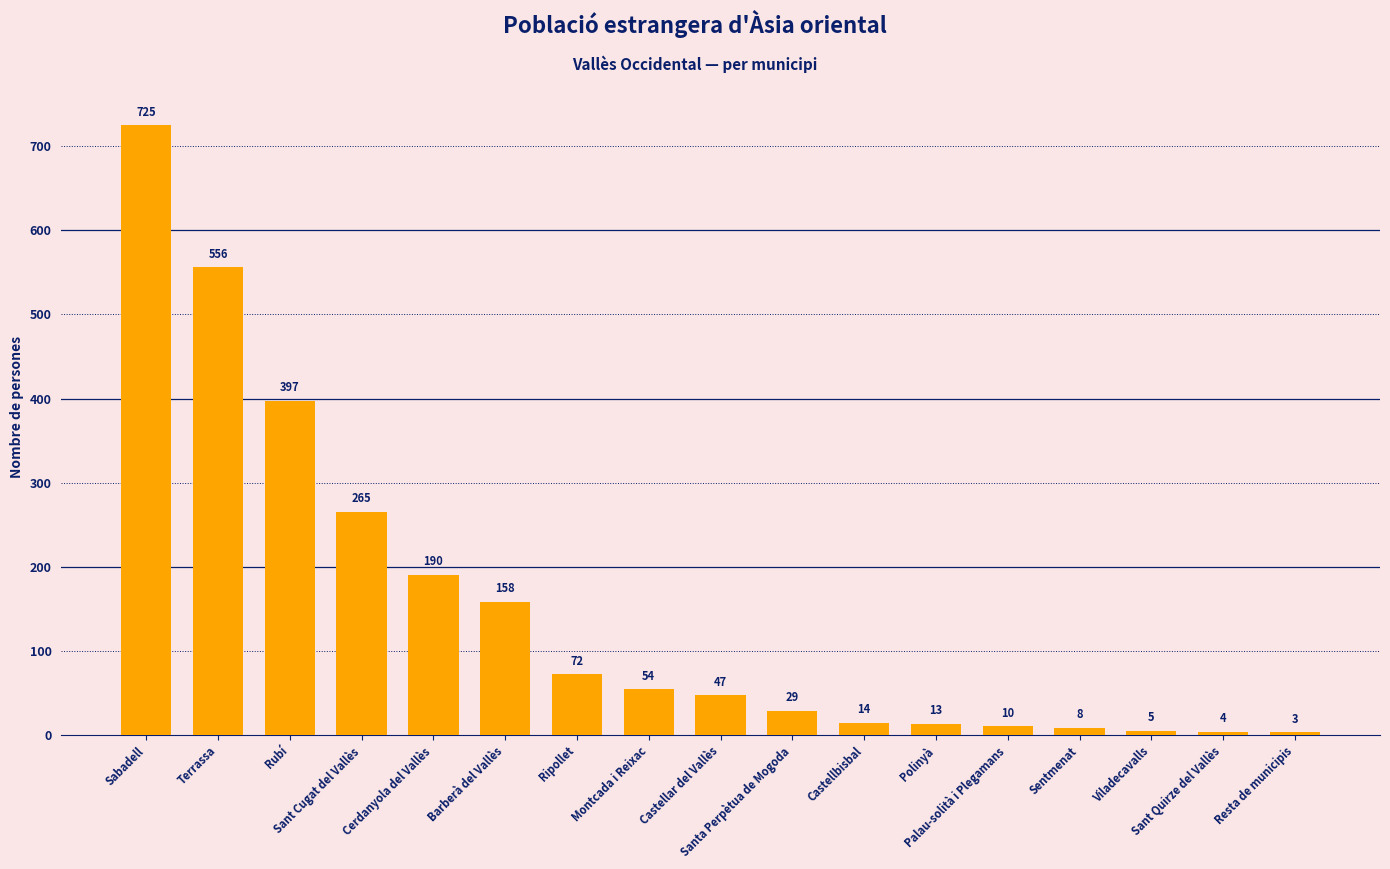

Reading right to left, list all the values displayed in this chart.

3	4	5	8	10	13	14	29	47	54	72	158	190	265	397	556	725